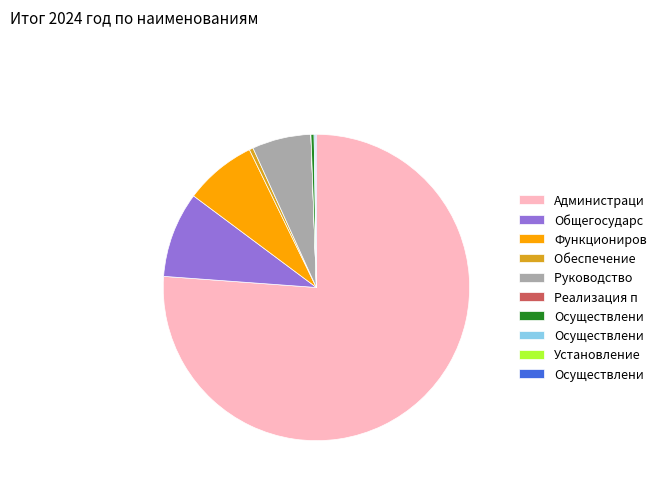

Is there a majority slice in this chart?

Yes